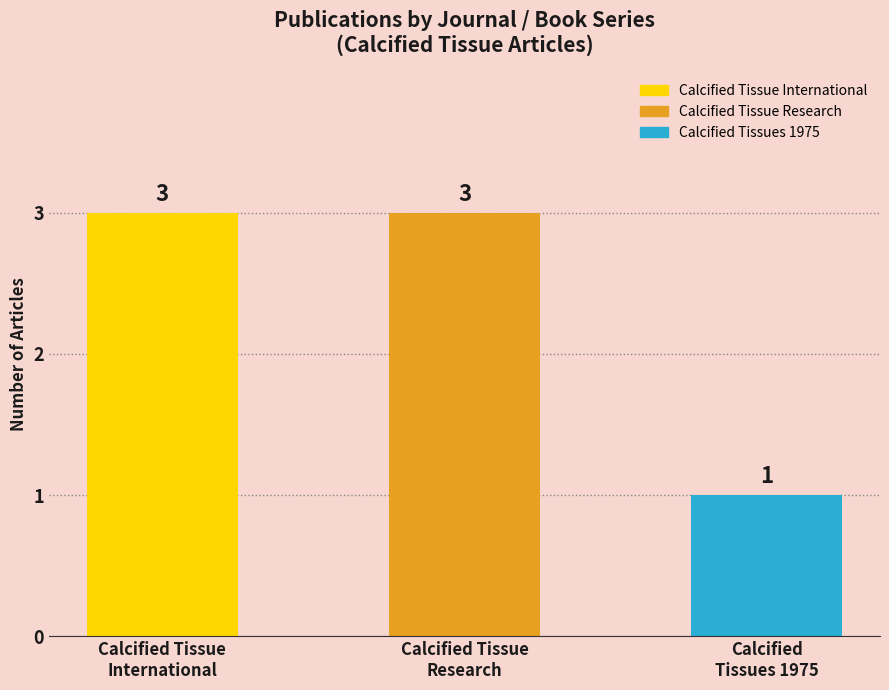

Reading left to right, what are all the values shown in this chart?

Calcified Tissue
International=3	Calcified Tissue
Research=3	Calcified
Tissues 1975=1